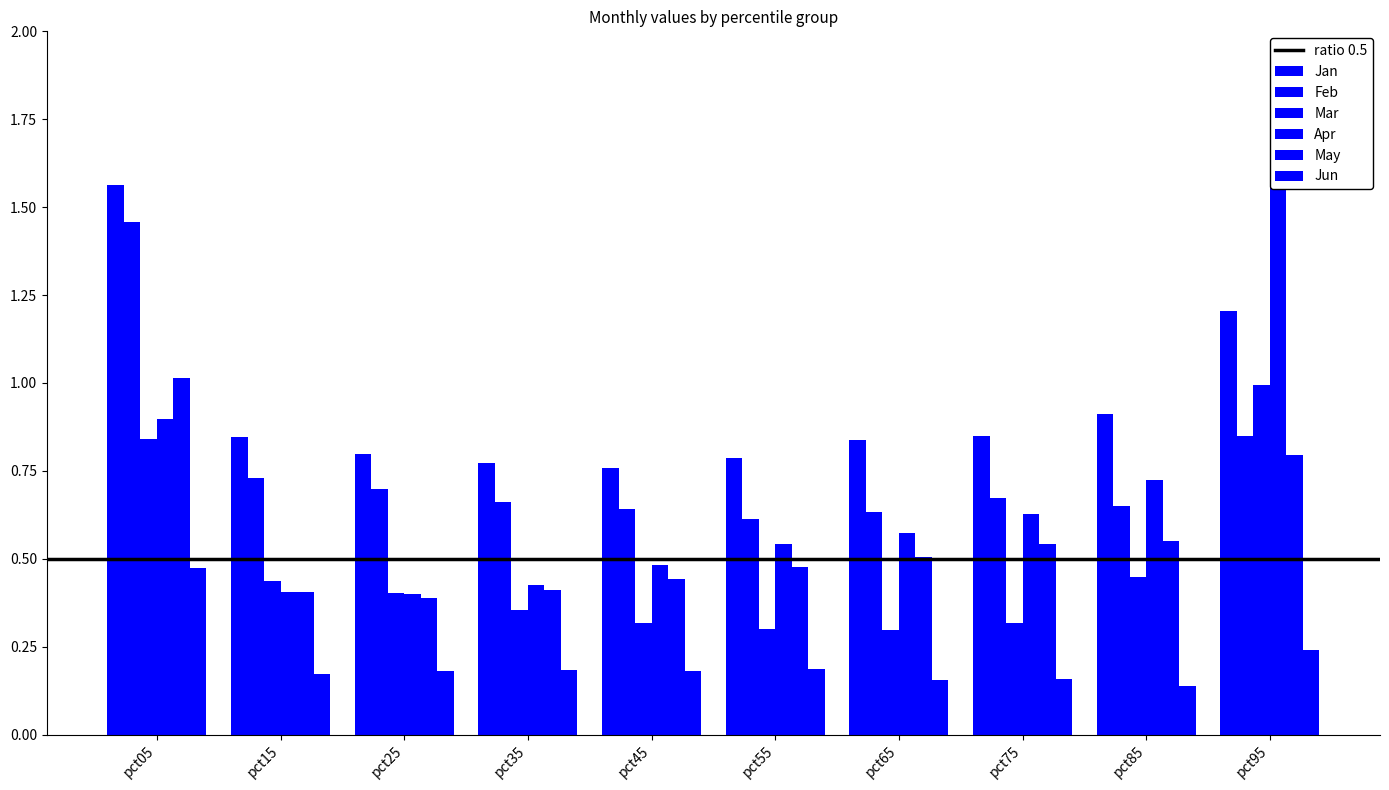

Which has a higher value, pct55 or pct85?

pct85